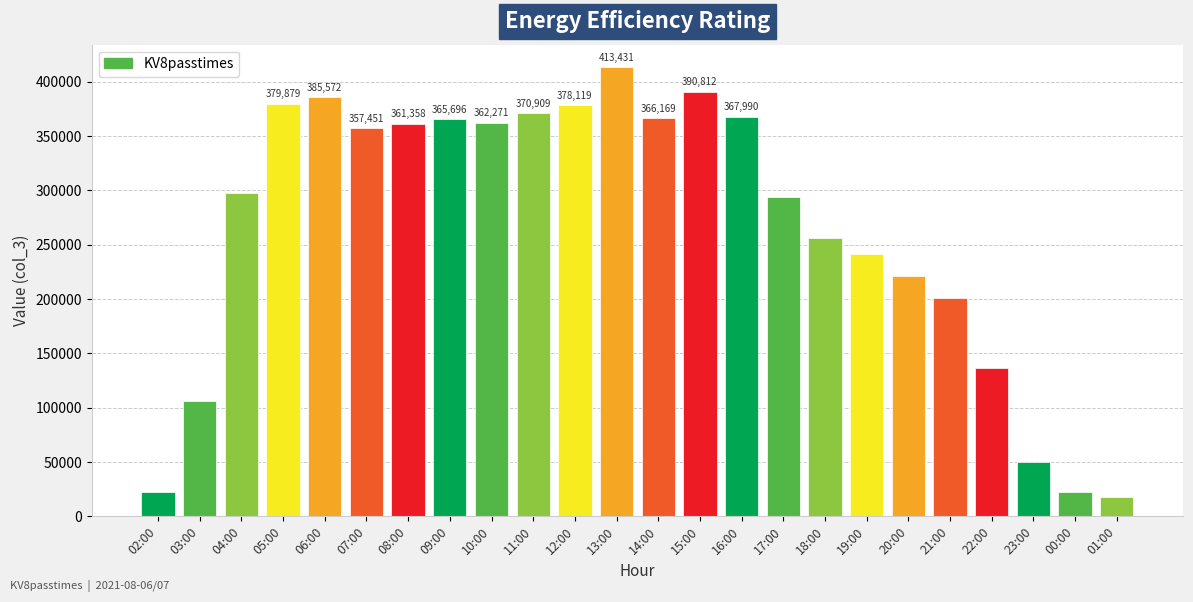

Rank the categories by value from lowest to highest.

01:00, 02:00, 00:00, 23:00, 03:00, 22:00, 21:00, 20:00, 19:00, 18:00, 17:00, 04:00, 07:00, 08:00, 10:00, 09:00, 14:00, 16:00, 11:00, 12:00, 05:00, 06:00, 15:00, 13:00